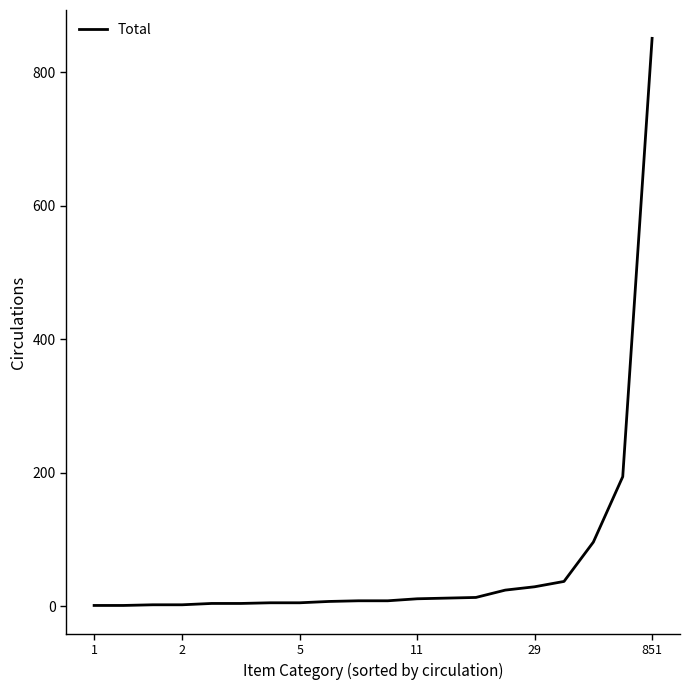

What is the difference between the maximum and minimum values?

850